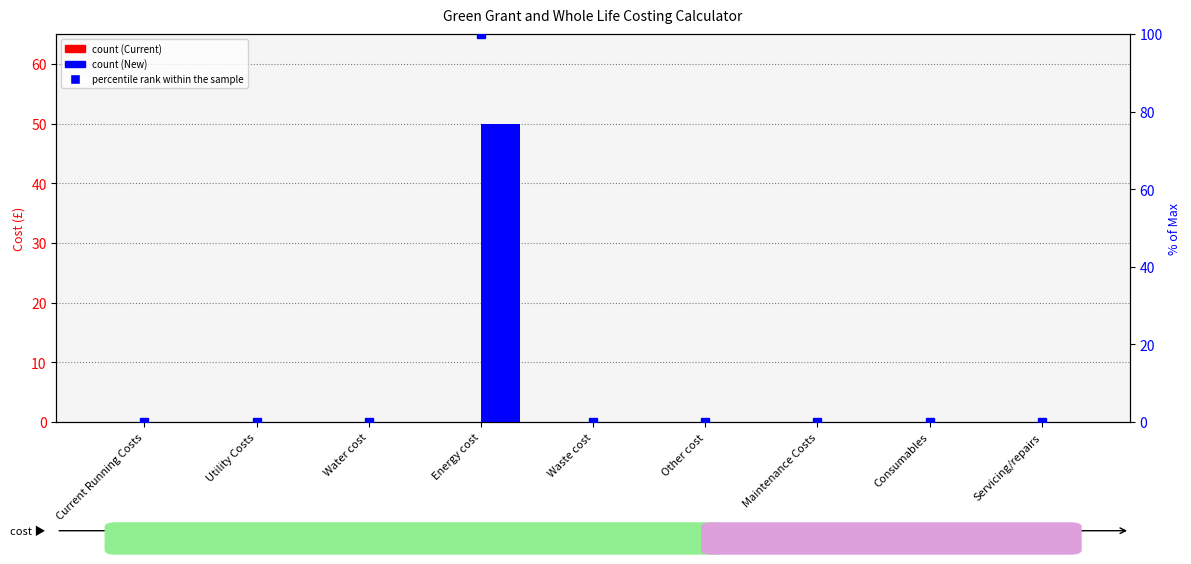

At which label does New reach its minimum?

Current Running Costs